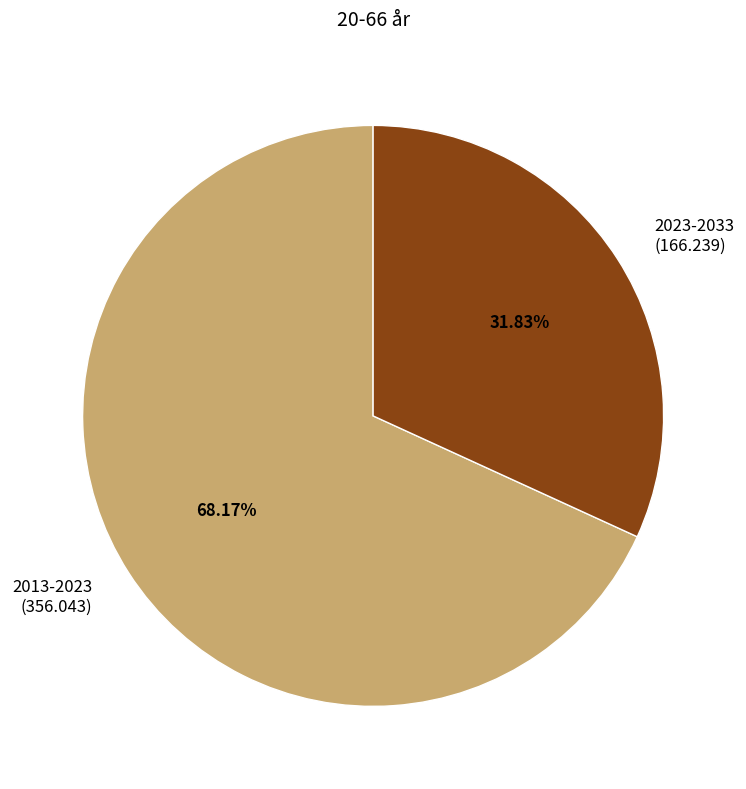

Approximately how many times larger is the value at 2013-2023 compared to 2023-2033?

2.1